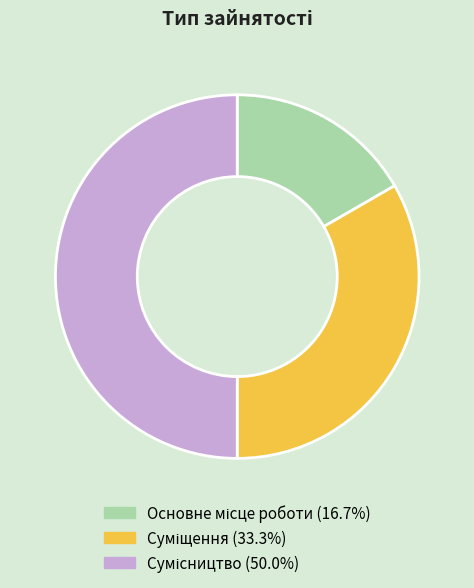

To the nearest percent, what is the combined percentage of Сумісництво and Основне місце роботи?

67%